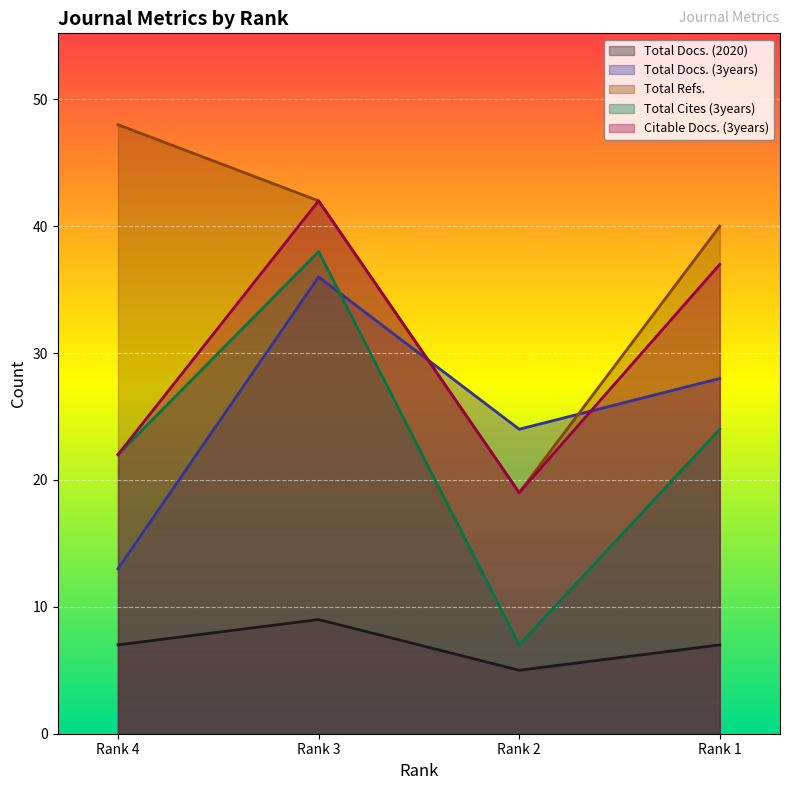

In Total Cites (3years), how many points are lower than both neighbors (excluding endpoints)?

1